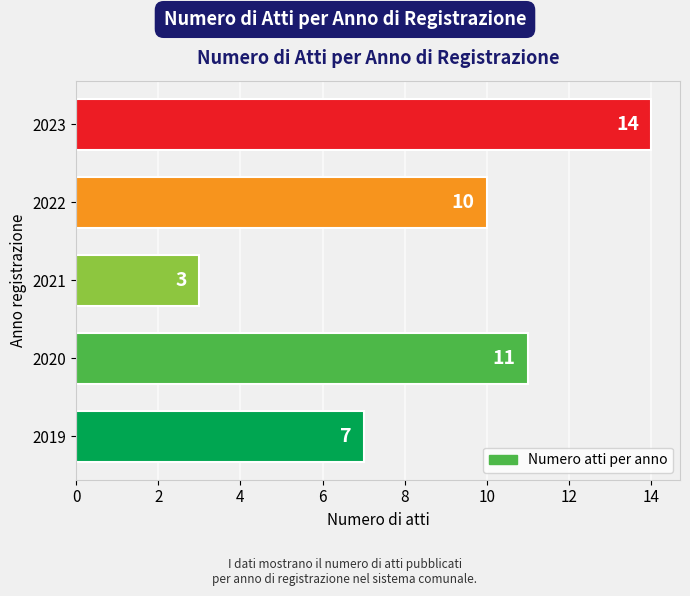

At which label is the value closest to 8?

2019